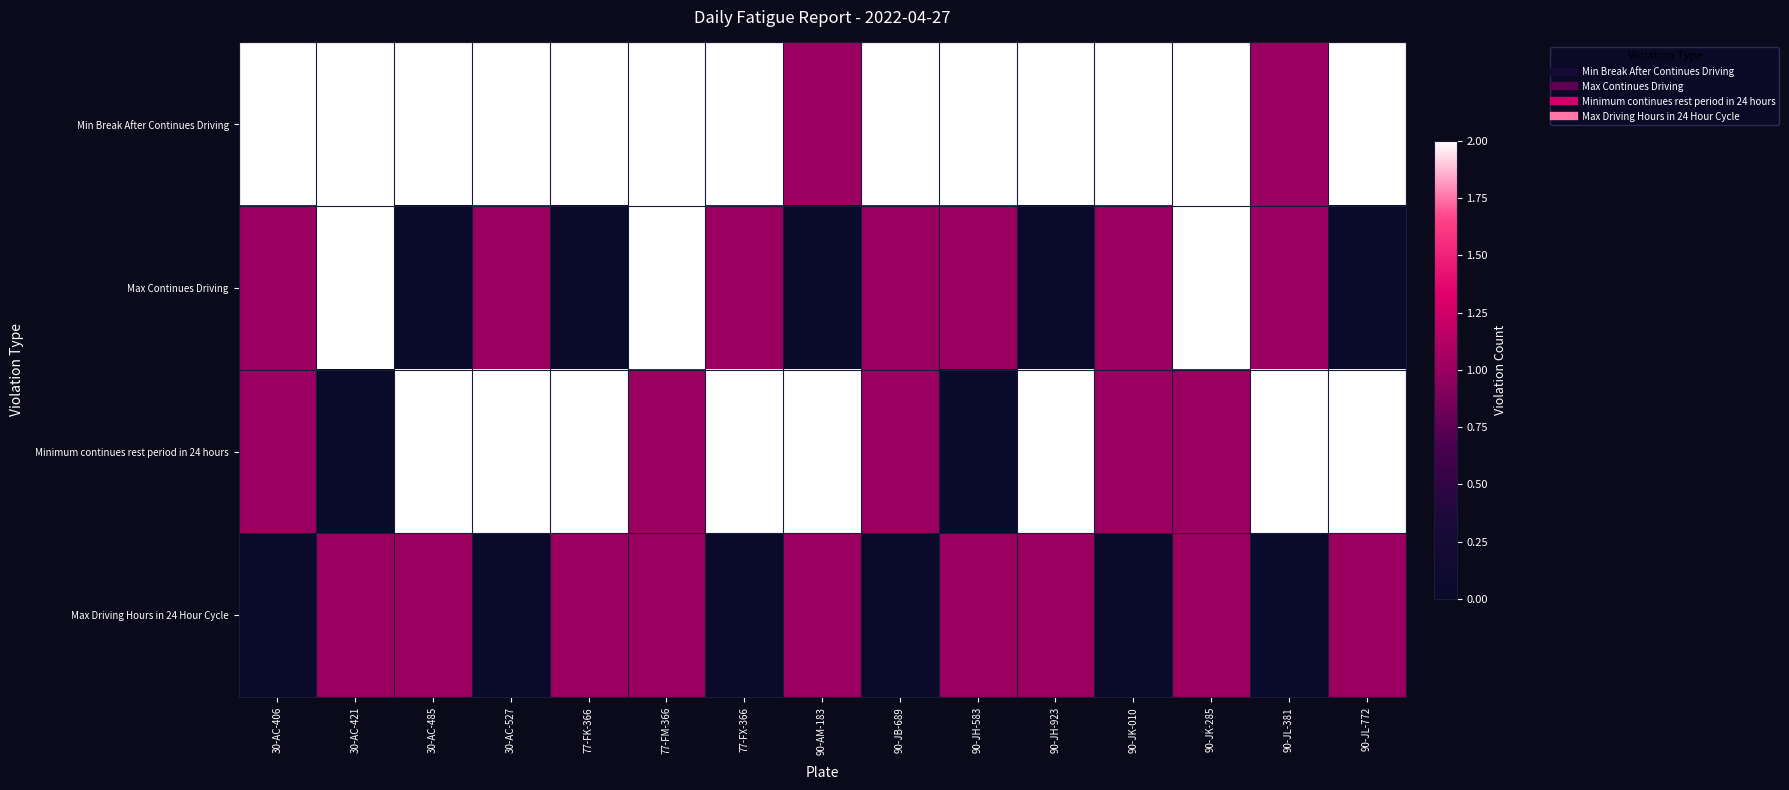

At how many categories does at least one series exceed 0?

15